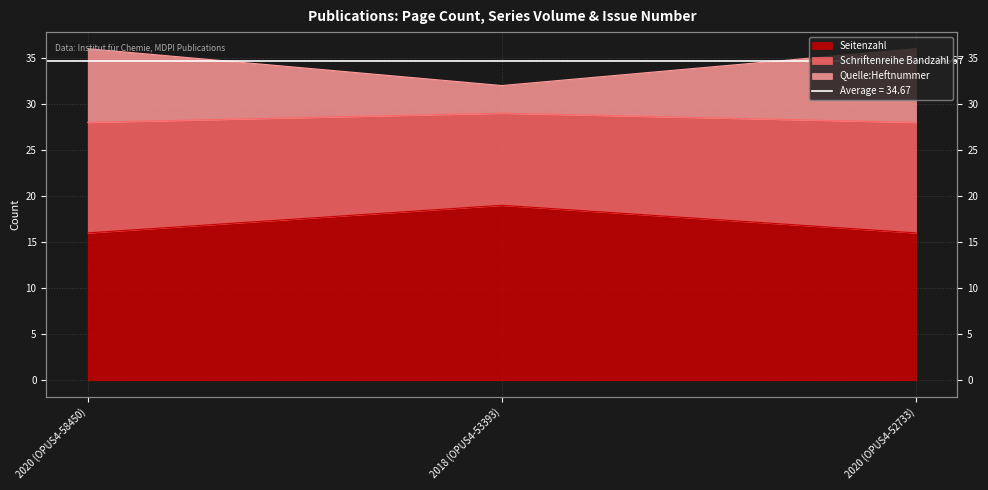

What is the value of the Seitenzahl point at the 1st from the left?

16